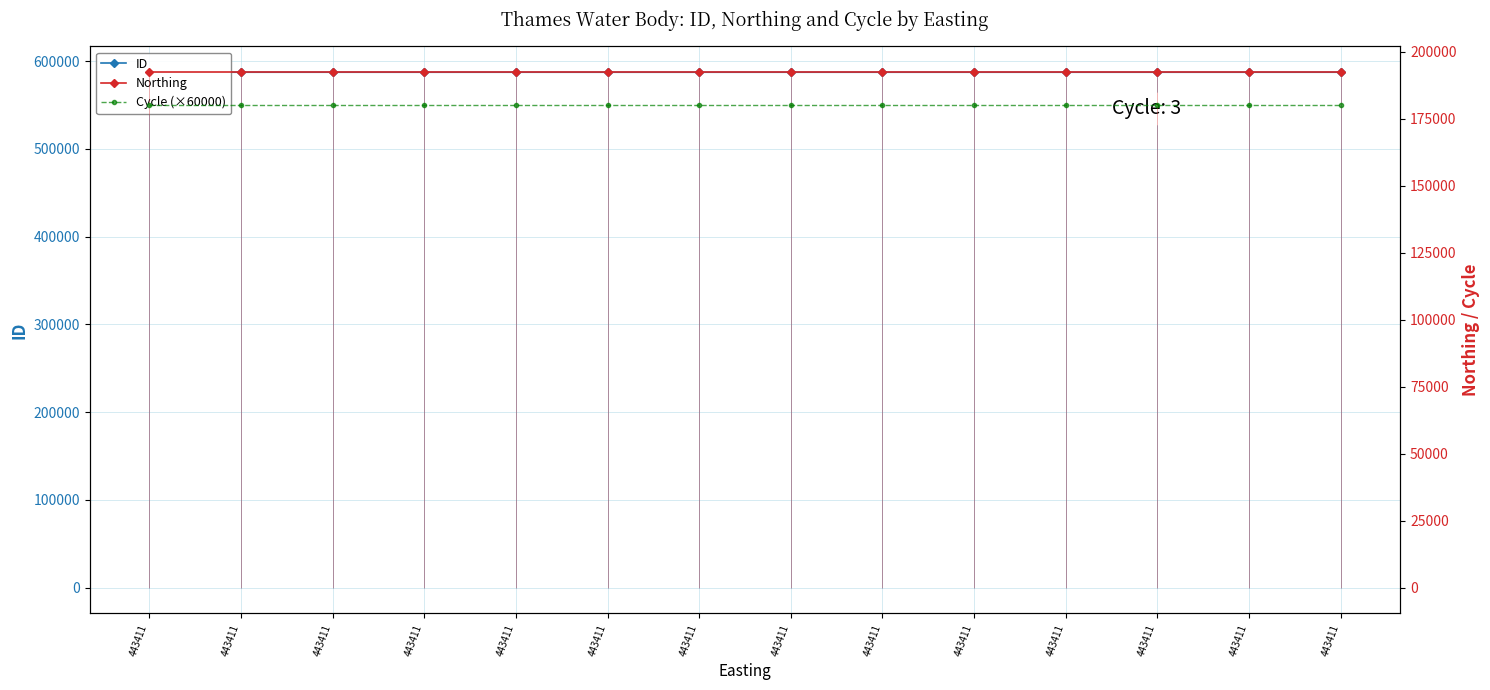

What is the smallest value displayed?

180000